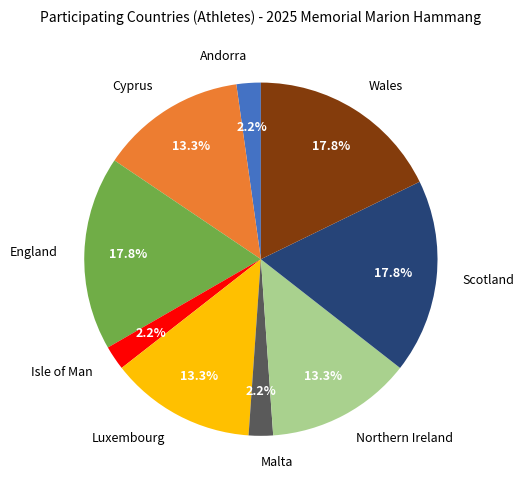

Which has a higher value, Andorra or Scotland?

Scotland